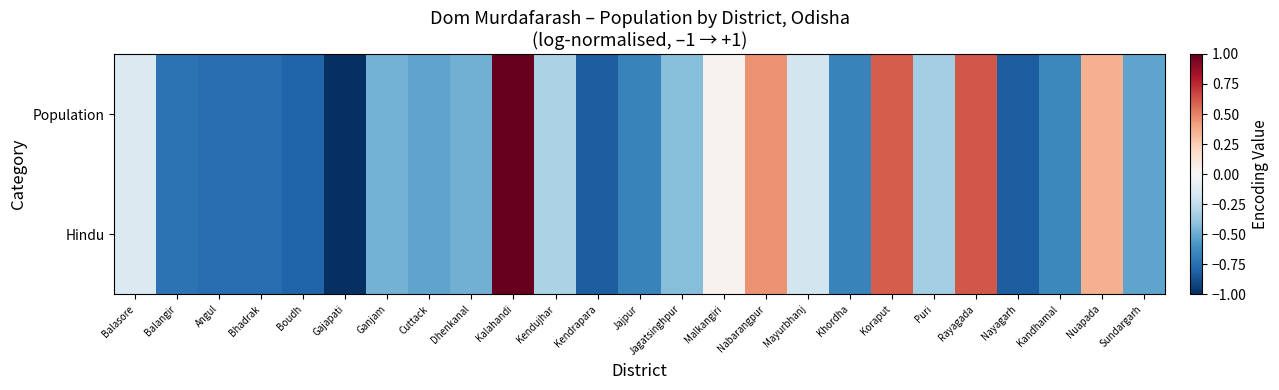

Reading left to right, what are all the values shown in this chart?

Population: Balasore=-0.1	Balangir=-0.7	Angul=-0.8	Bhadrak=-0.8	Boudh=-0.8	Gajapati=-1.0	Ganjam=-0.5	Cuttack=-0.5	Dhenkanal=-0.5	Kalahandi=1.0	Kendujhar=-0.3	Kendrapara=-0.8	Jajpur=-0.7	Jagatsinghpur=-0.4	Malkangiri=0.0	Nabarangpur=0.4	Mayurbhanj=-0.2	Khordha=-0.7	Koraput=0.6	Puri=-0.3	Rayagada=0.6	Nayagarh=-0.8	Kandhamal=-0.6	Nuapada=0.4	Sundargarh=-0.5
Hindu: Balasore=-0.1	Balangir=-0.7	Angul=-0.8	Bhadrak=-0.8	Boudh=-0.8	Gajapati=-1.0	Ganjam=-0.5	Cuttack=-0.5	Dhenkanal=-0.5	Kalahandi=1.0	Kendujhar=-0.3	Kendrapara=-0.8	Jajpur=-0.7	Jagatsinghpur=-0.4	Malkangiri=0.0	Nabarangpur=0.4	Mayurbhanj=-0.2	Khordha=-0.7	Koraput=0.6	Puri=-0.3	Rayagada=0.6	Nayagarh=-0.8	Kandhamal=-0.6	Nuapada=0.4	Sundargarh=-0.5